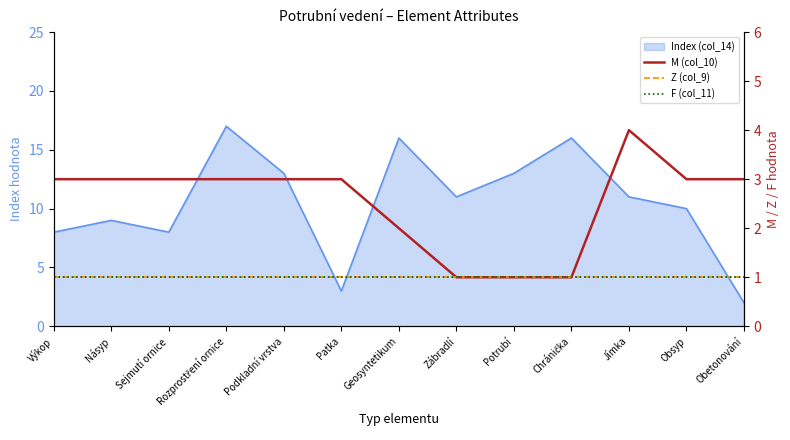

Does the chart display data point markers on the line(s)?

No